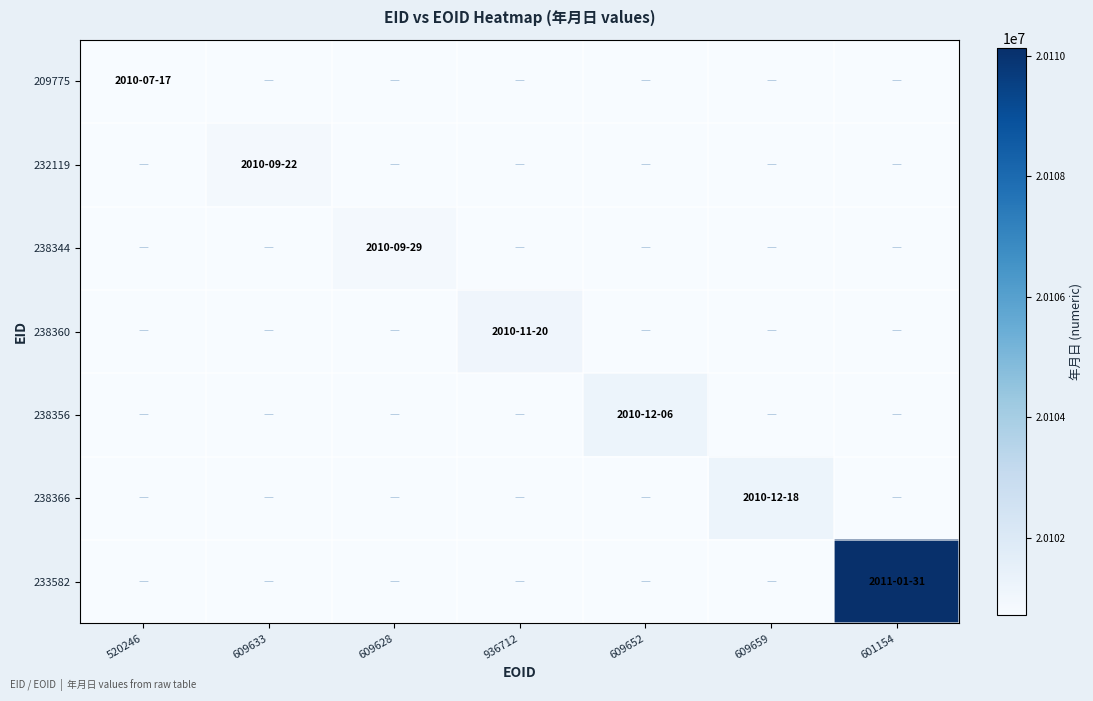

Between 601154 and 609633, which is larger?

601154